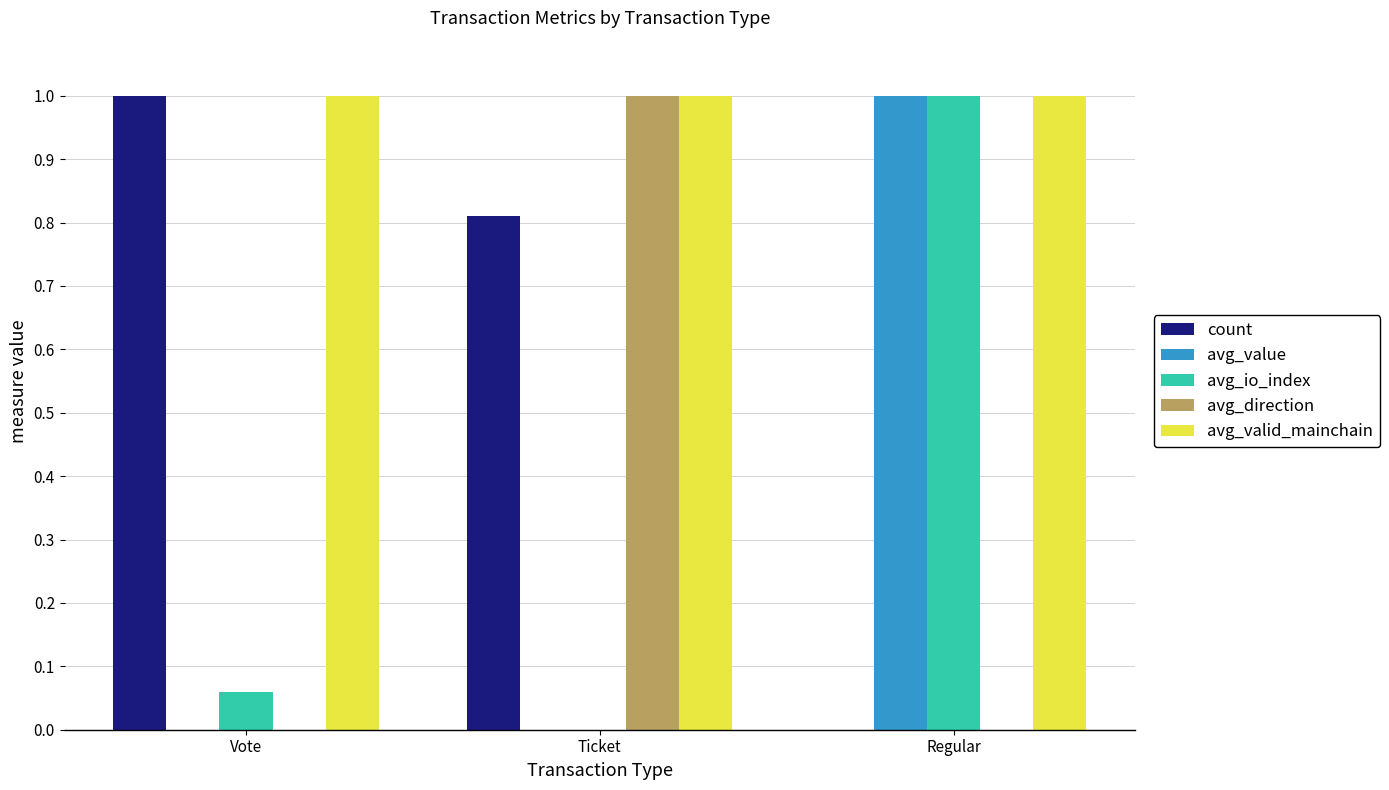

Is it true that count equals -0.5 at Regular?

False